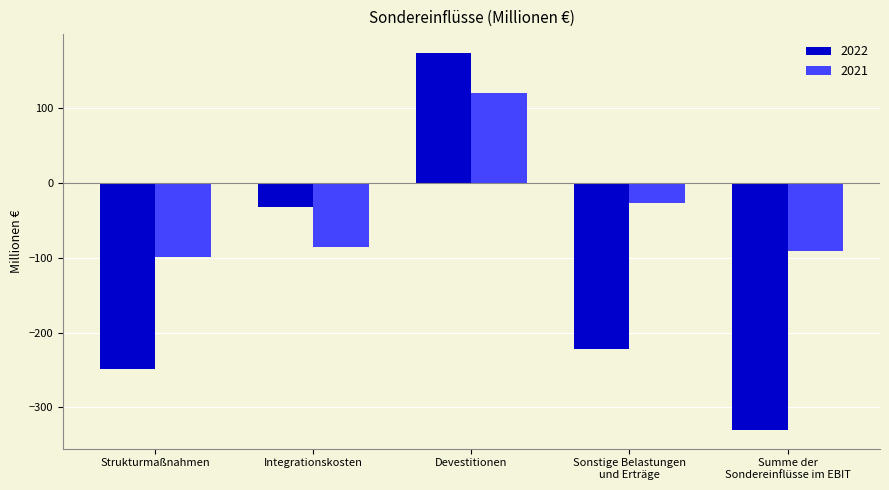

The value of 2022 at Integrationskosten is -7. True or false?

False